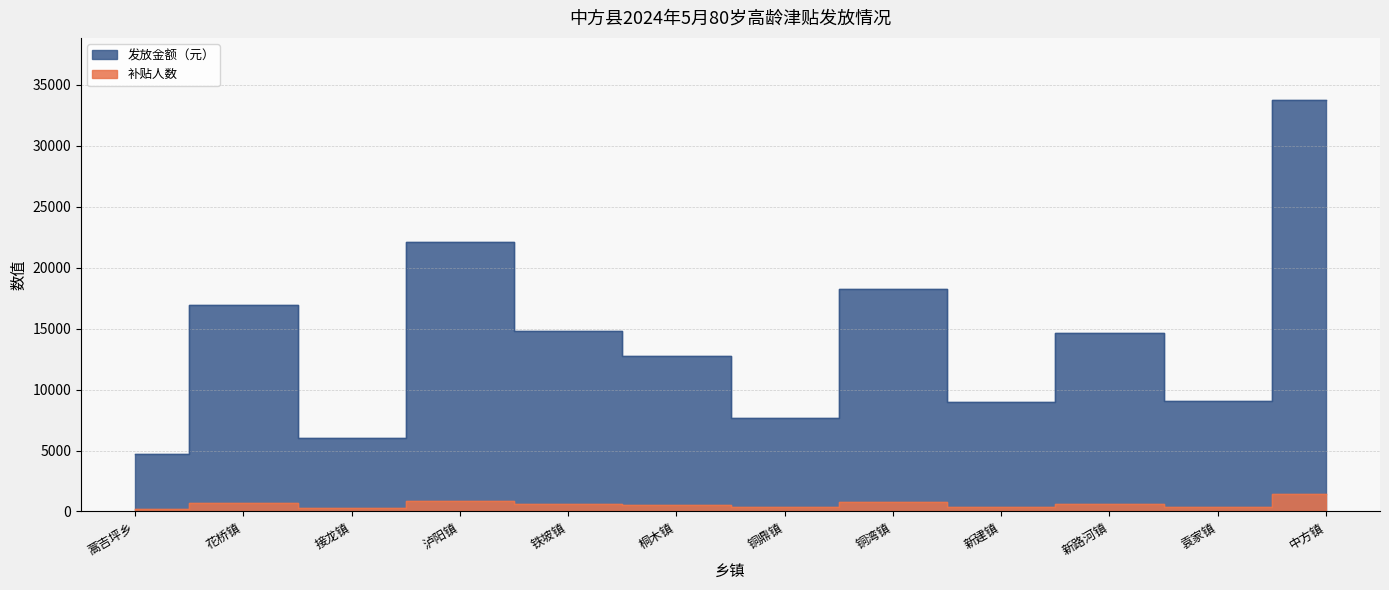

Reading left to right, transcribe all the data shown in this chart.

补贴人数: 195	686	252	874	610	531	337	759	369	624	386	1401
发放金额（元）: 4740	16900	6060	22070	14840	12720	7640	18240	8940	14670	9040	33780